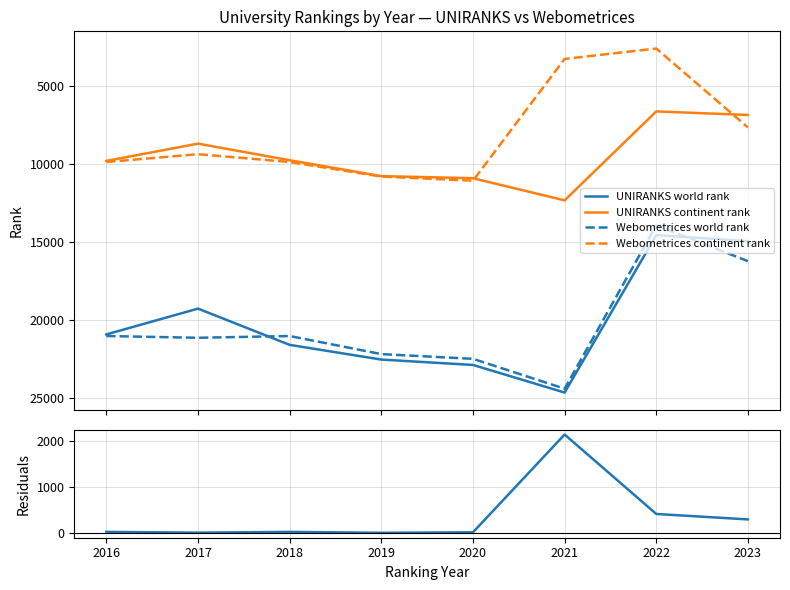

What is the difference between the maximum and minimum values in the Webometrices world rank series?

10474